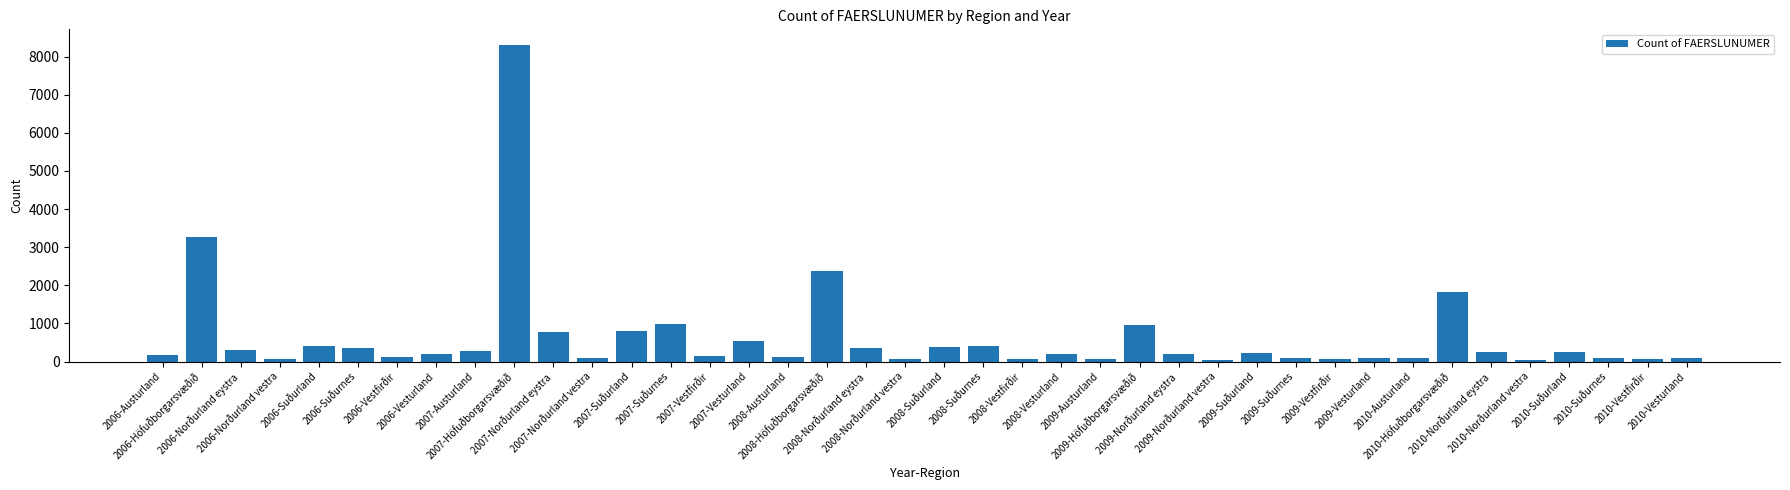

What is the change in value from 2006-Suðurland to 2010-Vestfirðir?

-337